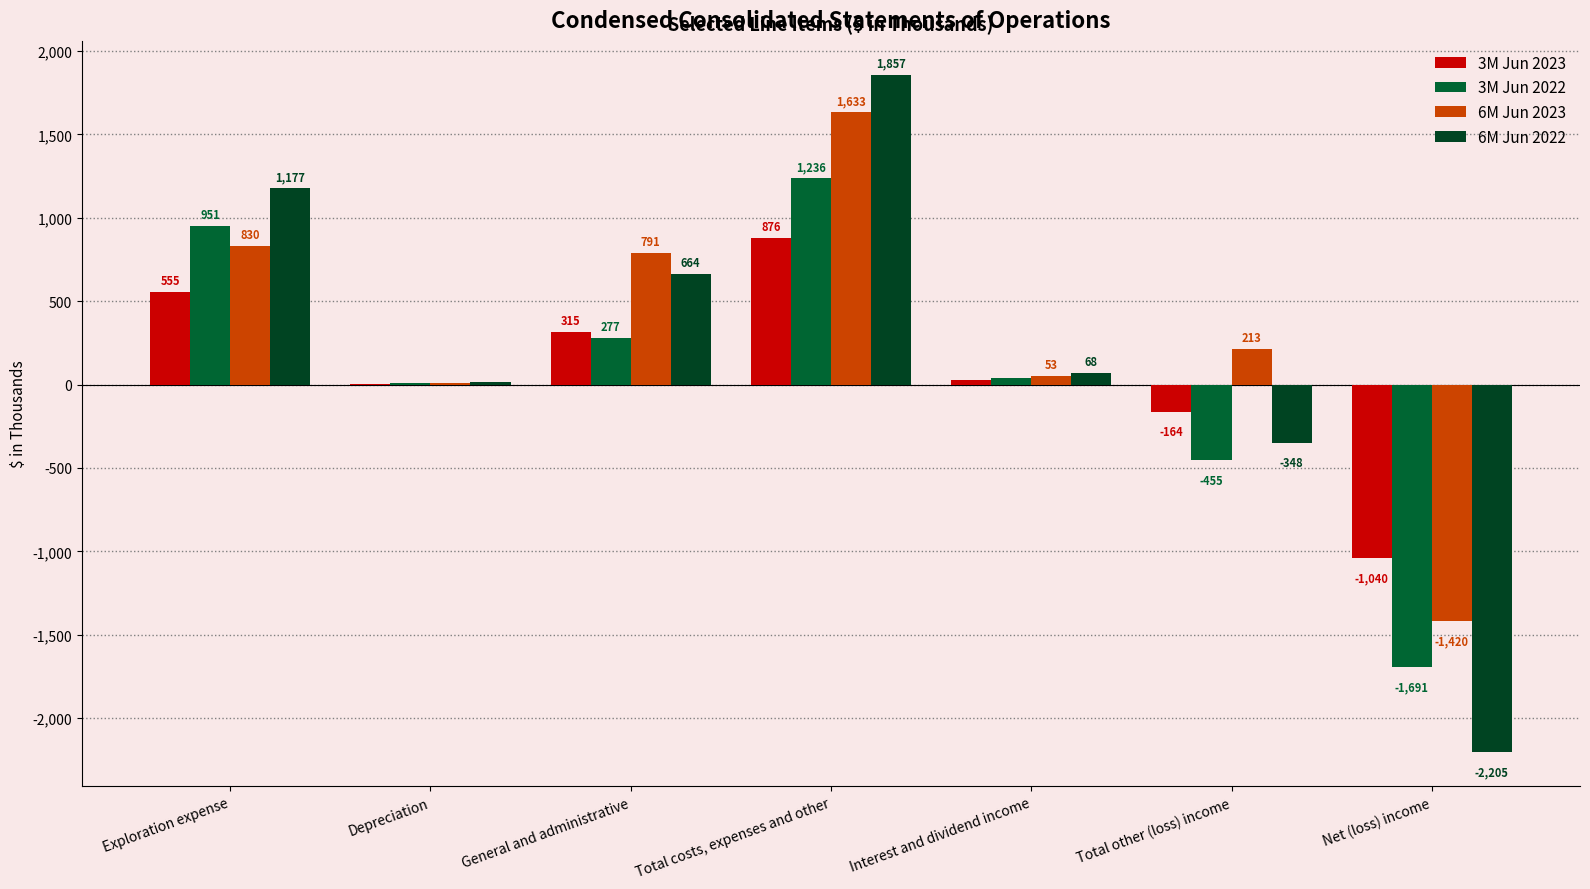

How many data points does each series have?

7